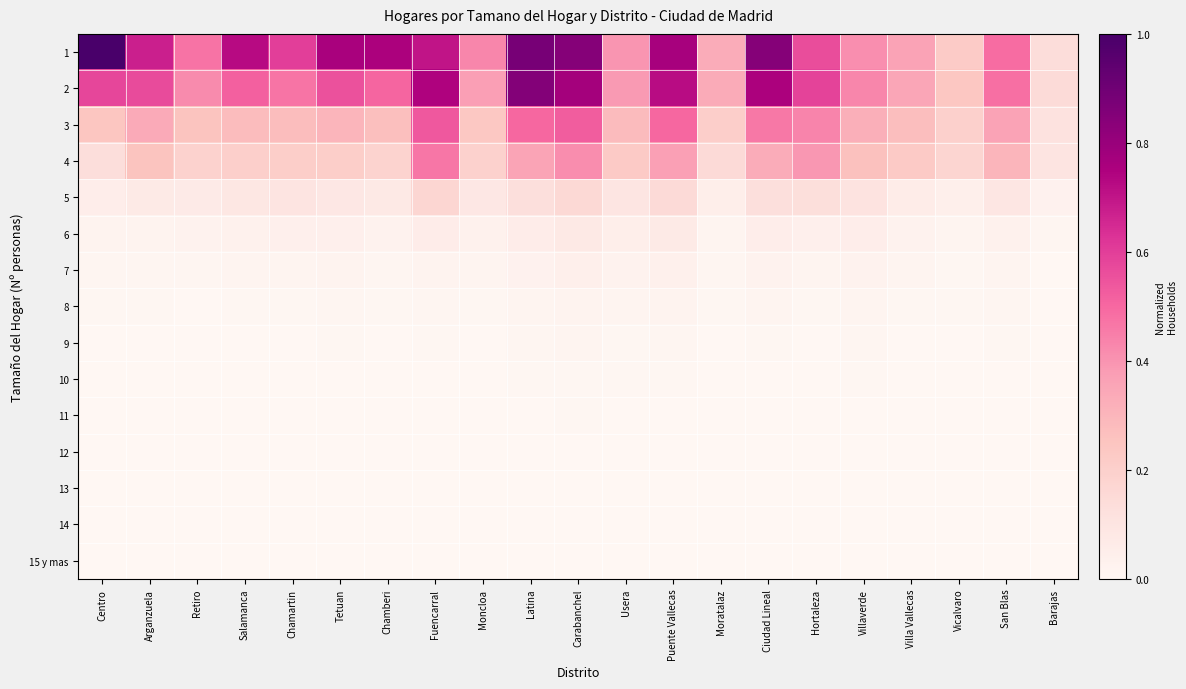

What is the maximum value shown in the chart?

1.0